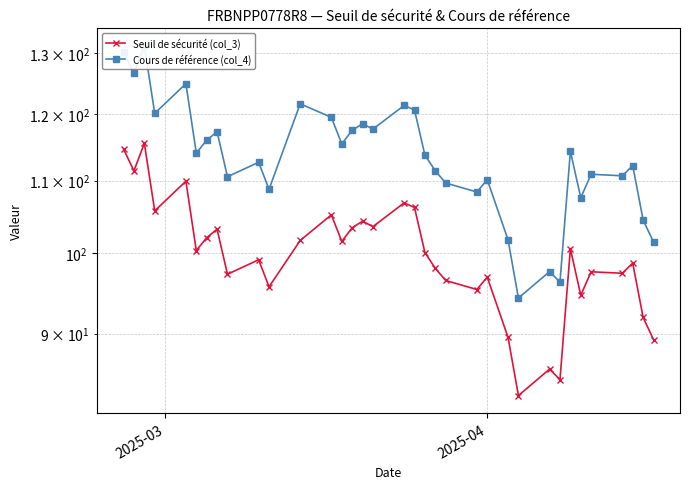

What is the minimum value shown in the chart?

83.0